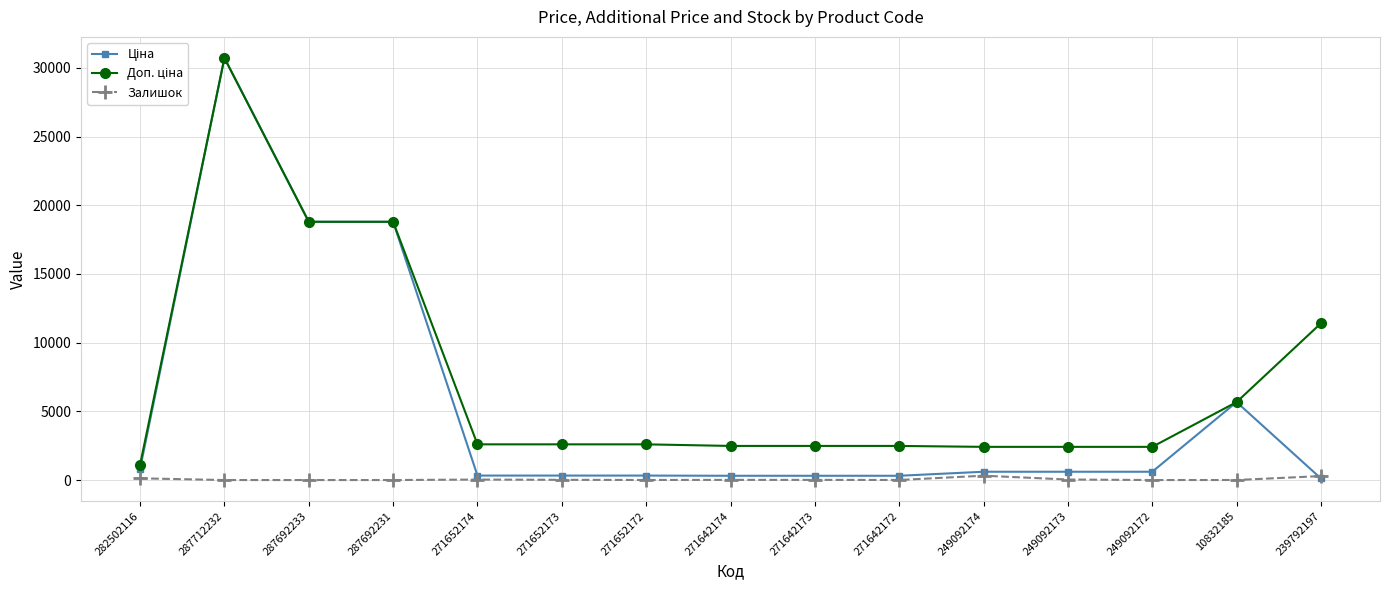

How many series are shown in this chart?

3